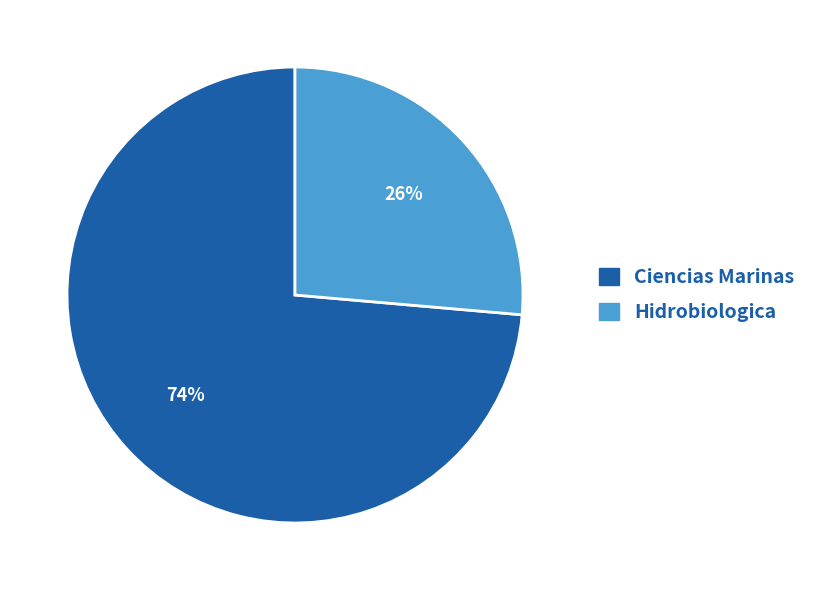

Combined, do Ciencias Marinas and Hidrobiologica account for over 50%?

Yes